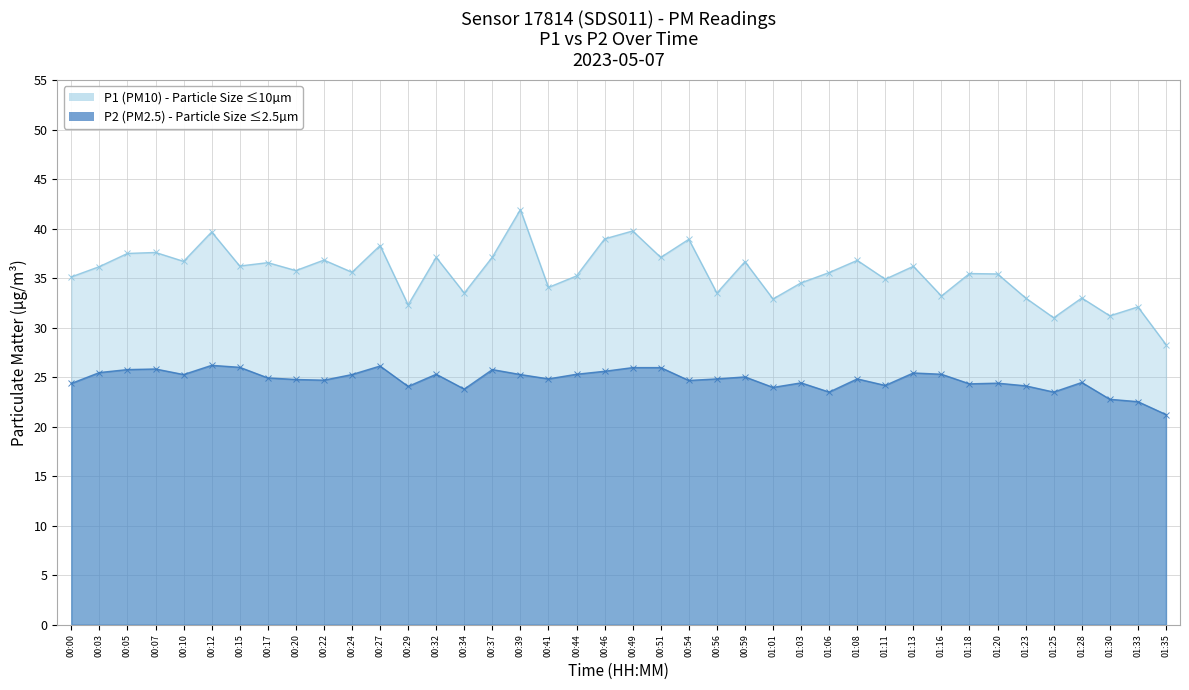

Does the chart have visible grid lines?

Yes